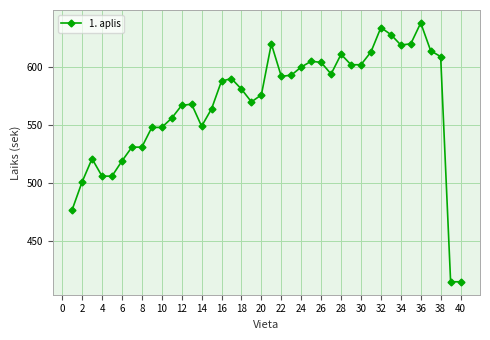

True or false: the data has more than 1 interior local peaks.

True